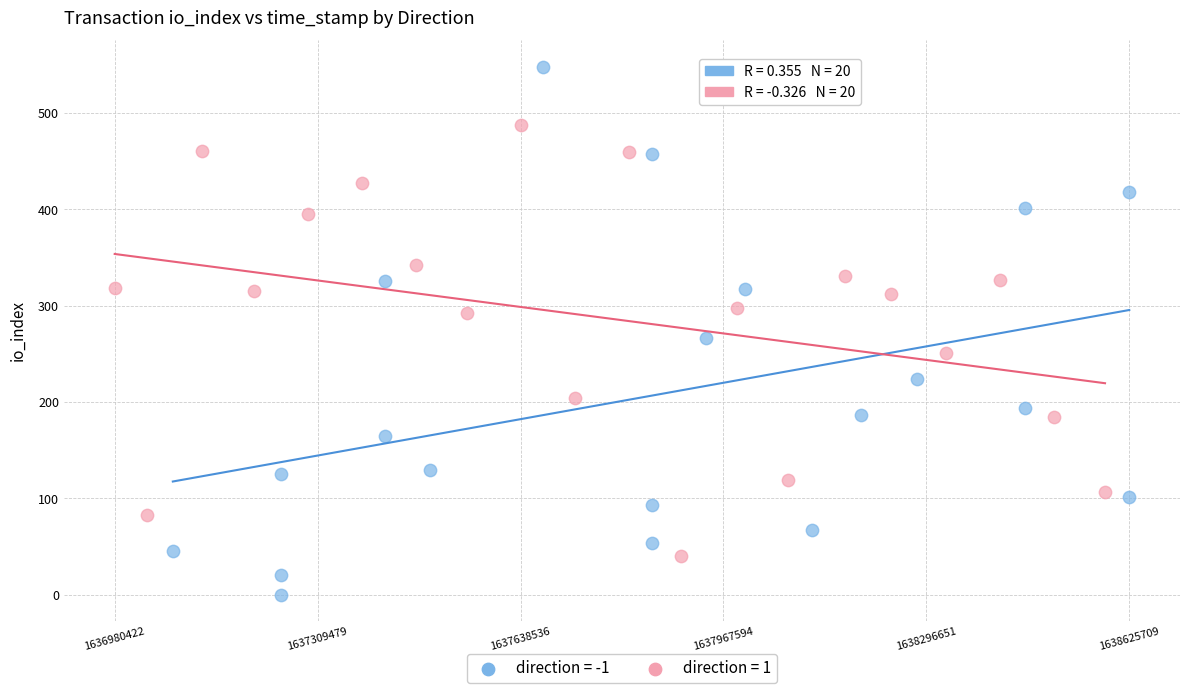

Which series reaches the maximum Y coordinate?

direction = -1